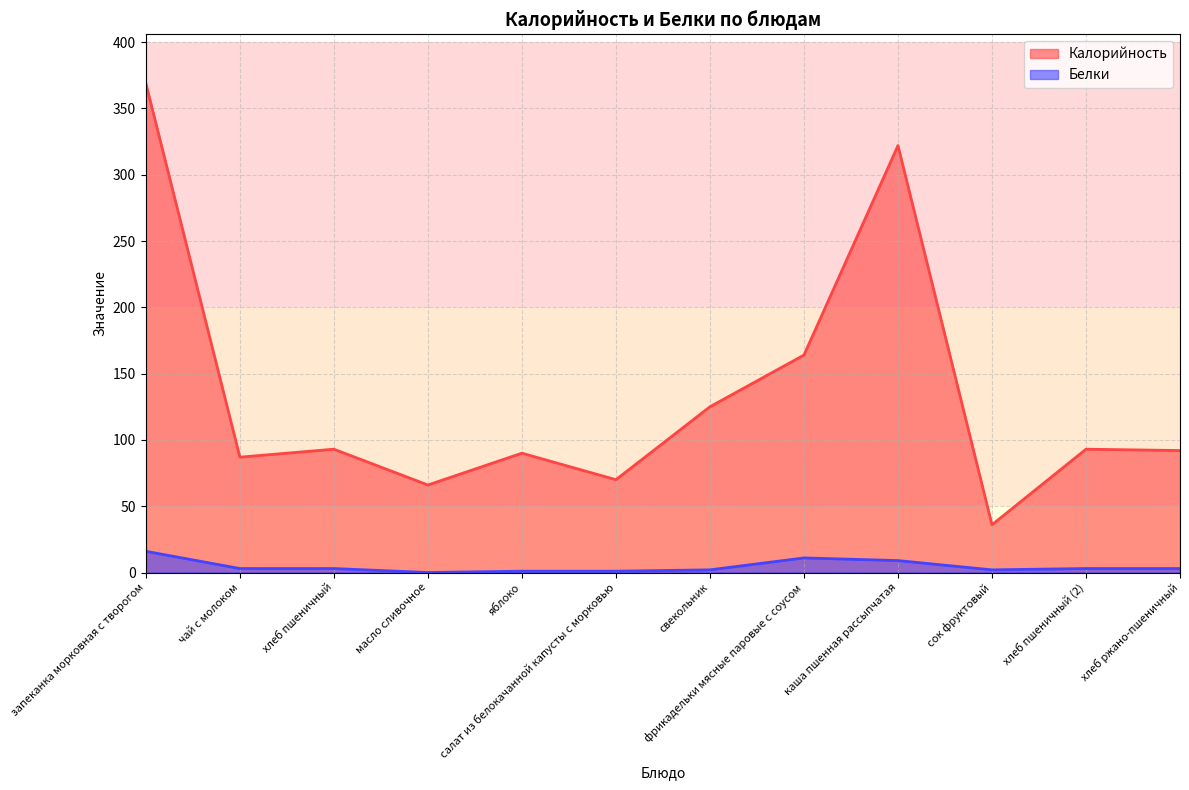

What is the difference between the Калорийность values at сок фруктовый and яблоко?

54